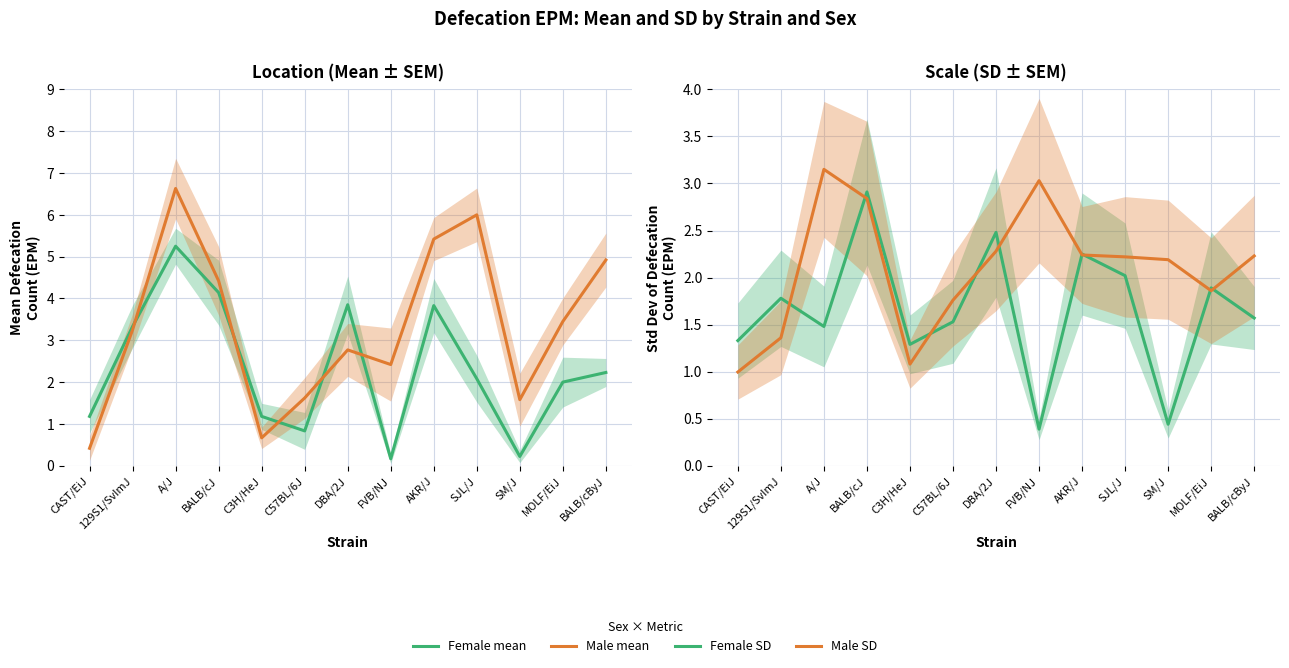

How many values in the Male mean series exceed 3?

7